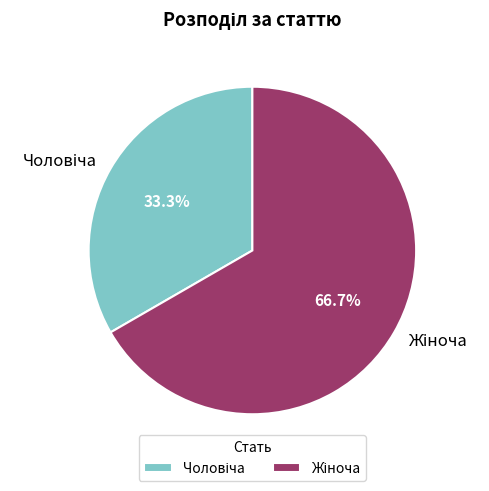

Count the number of slices in the pie.

2